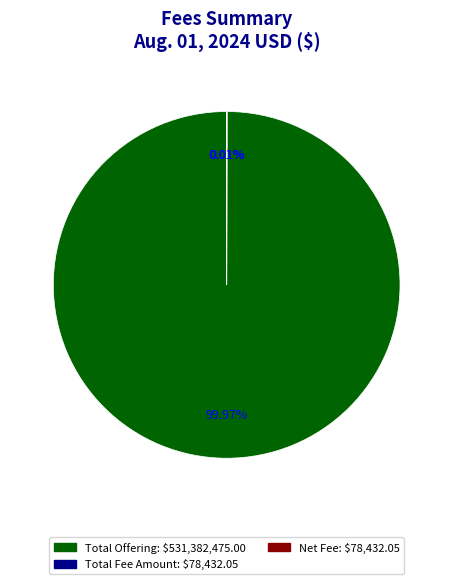

Is there any slice that represents more than half of the pie?

Yes